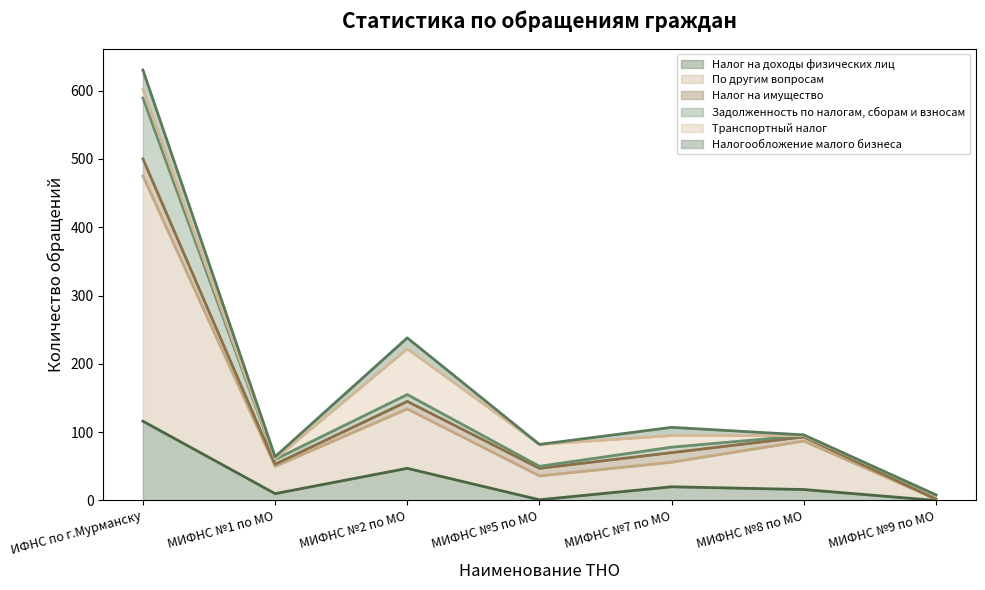

True or false: Задолженность по налогам, сборам и взносам has more than 0 points higher than both neighbors.

True